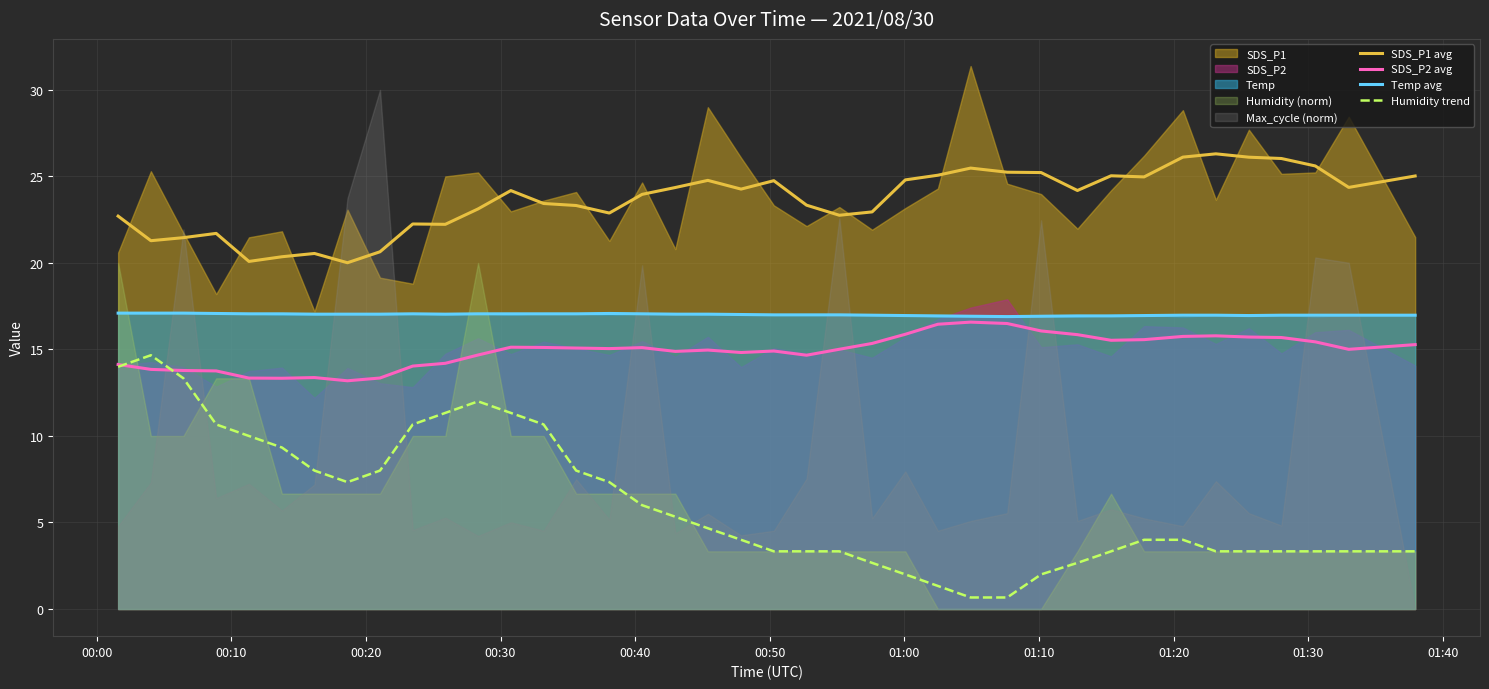

Does the chart display data point markers on the line(s)?

No